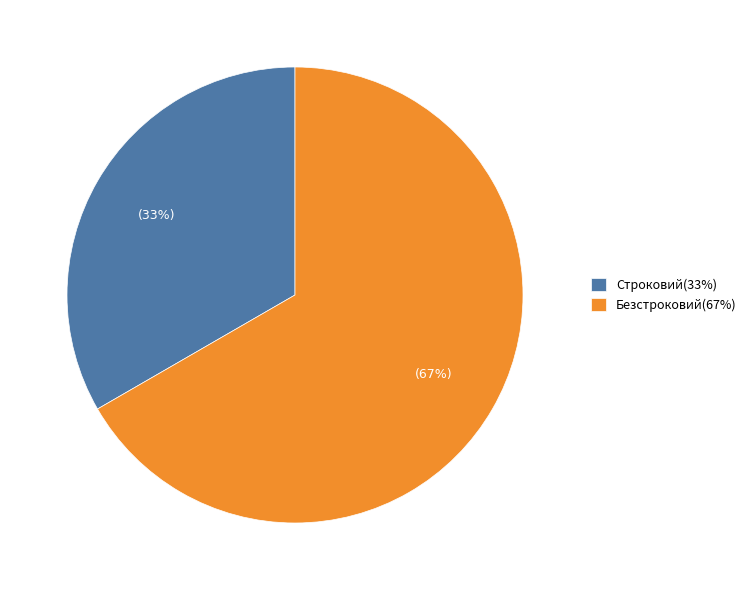

To the nearest percent, what is the combined percentage of Строковий(33%) and Безстроковий(67%)?

100%